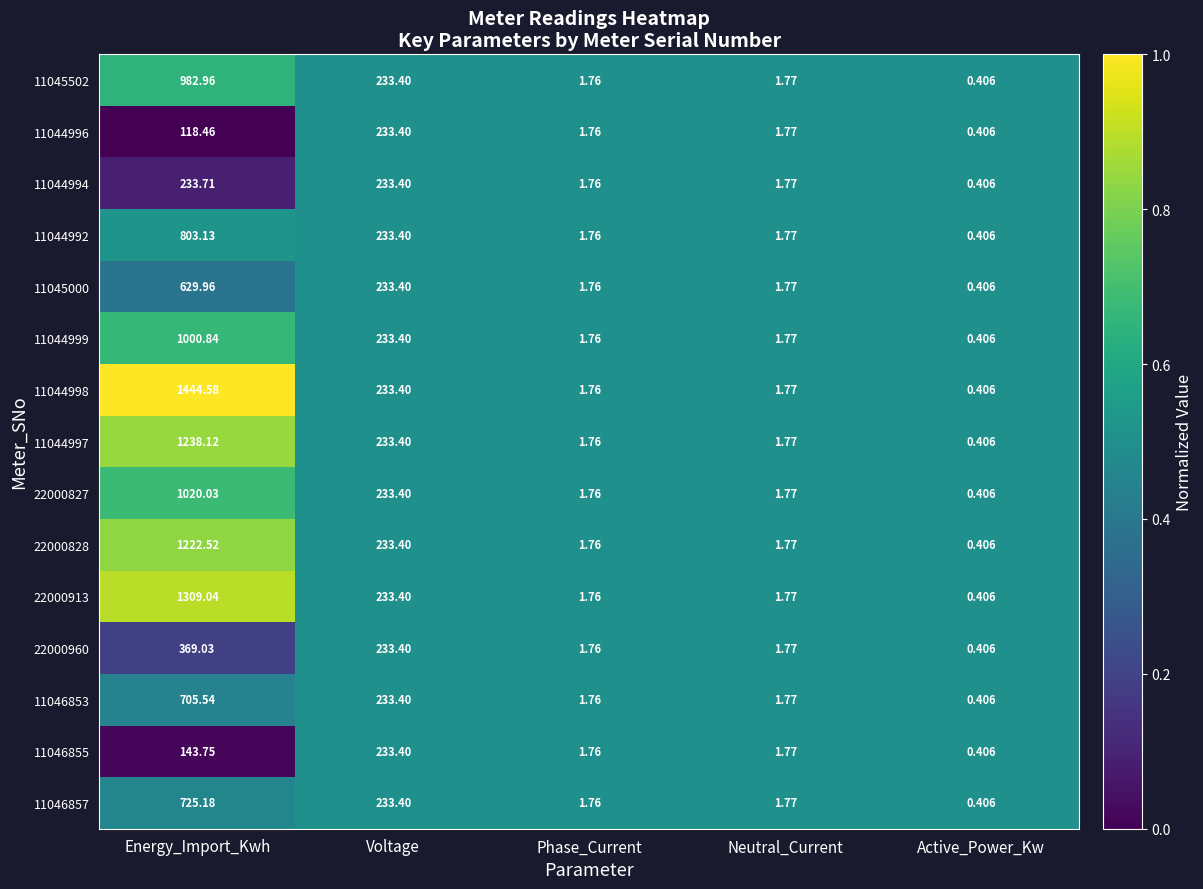

Which category has the highest value across all series?

Energy_Import_Kwh